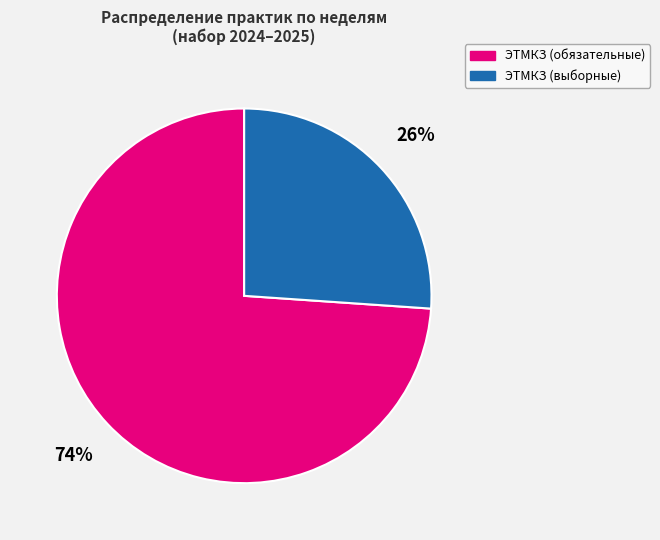

How many slices are in this pie chart?

2